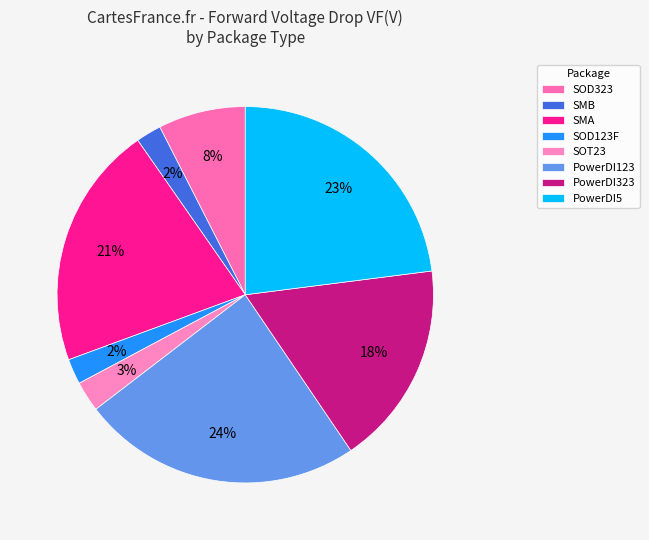

Count the number of slices in the pie.

8